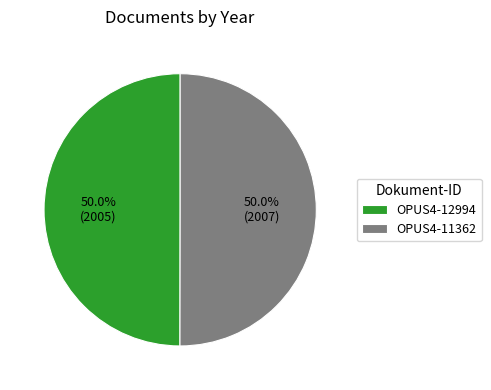

Do OPUS4-12994 and OPUS4-11362 together represent more than half of the pie?

Yes